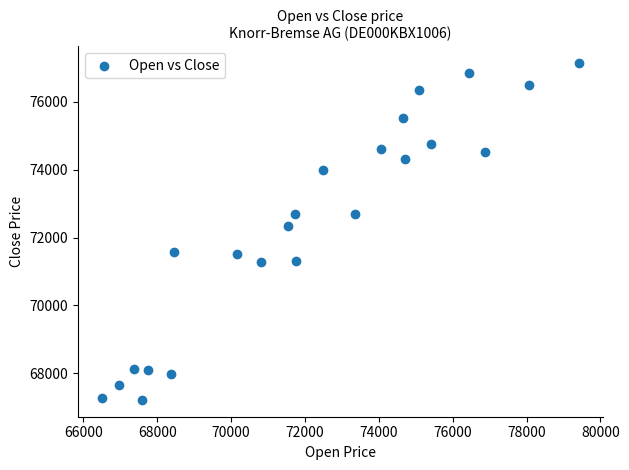

What Y value in the scatter plot is closest to 72180?

72336